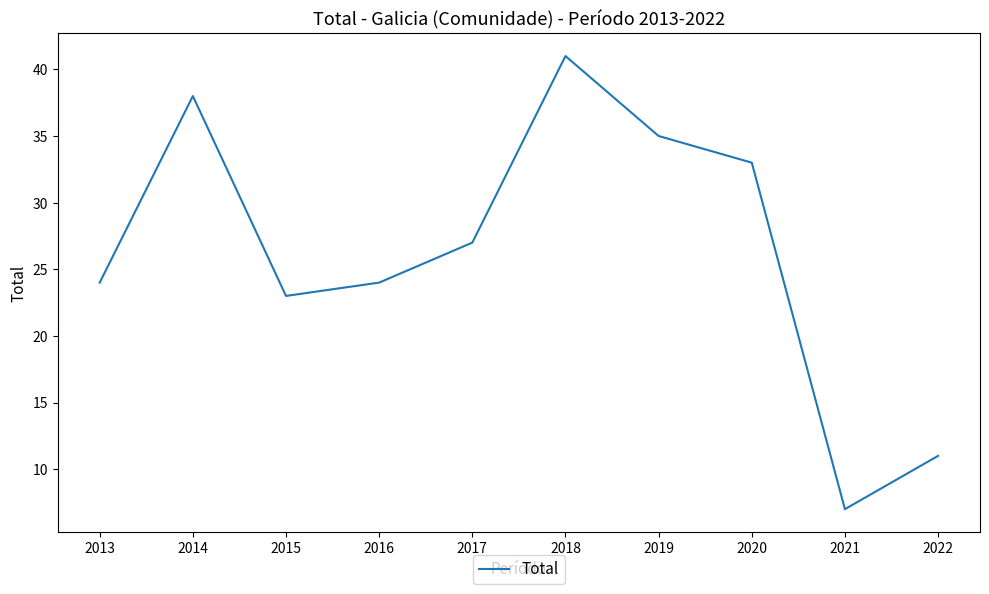

What value does the data have at 2022?

11